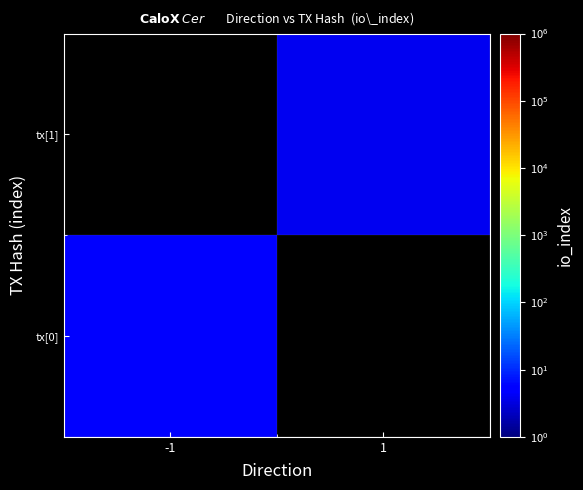

At how many categories does at least one series exceed 4?

1